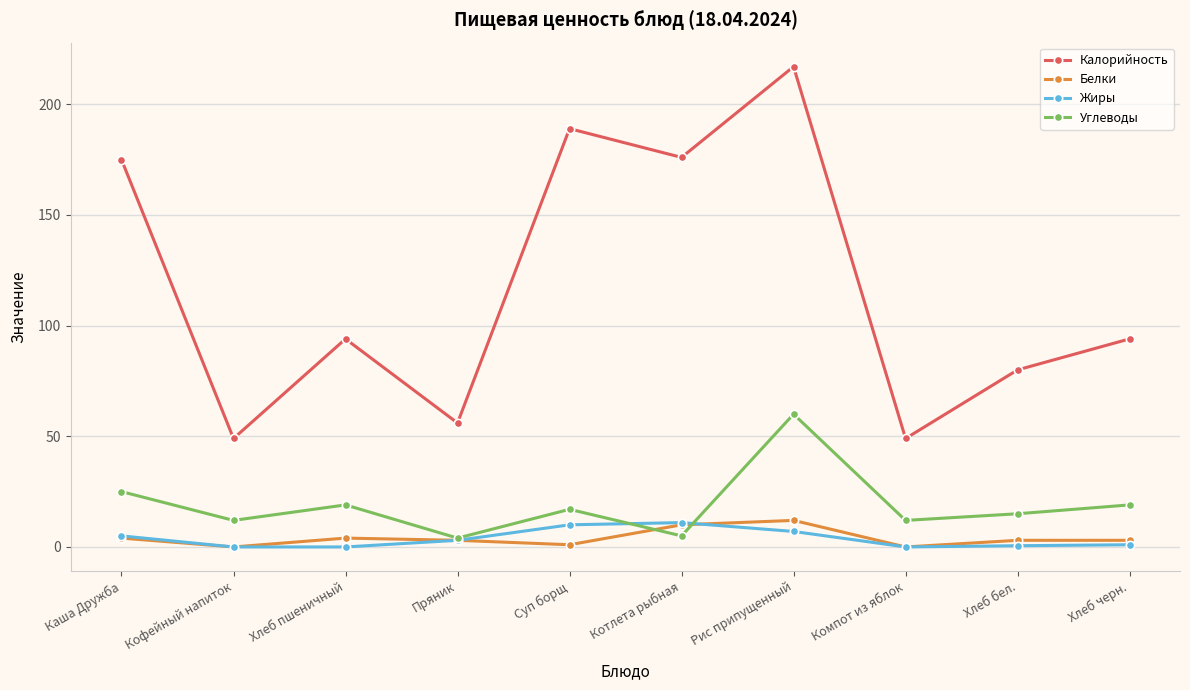

At which category is the sum across all series the highest?

Рис припущенный